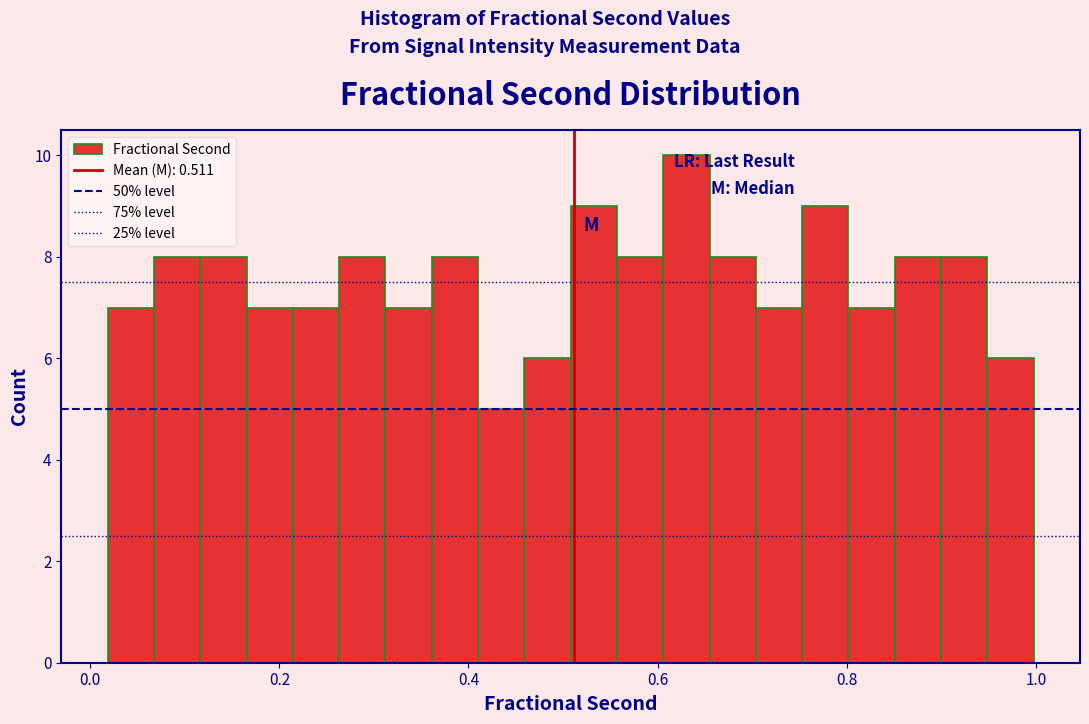

Read against the x-axis, roughly where is the centre of the tallest bar?

0.64